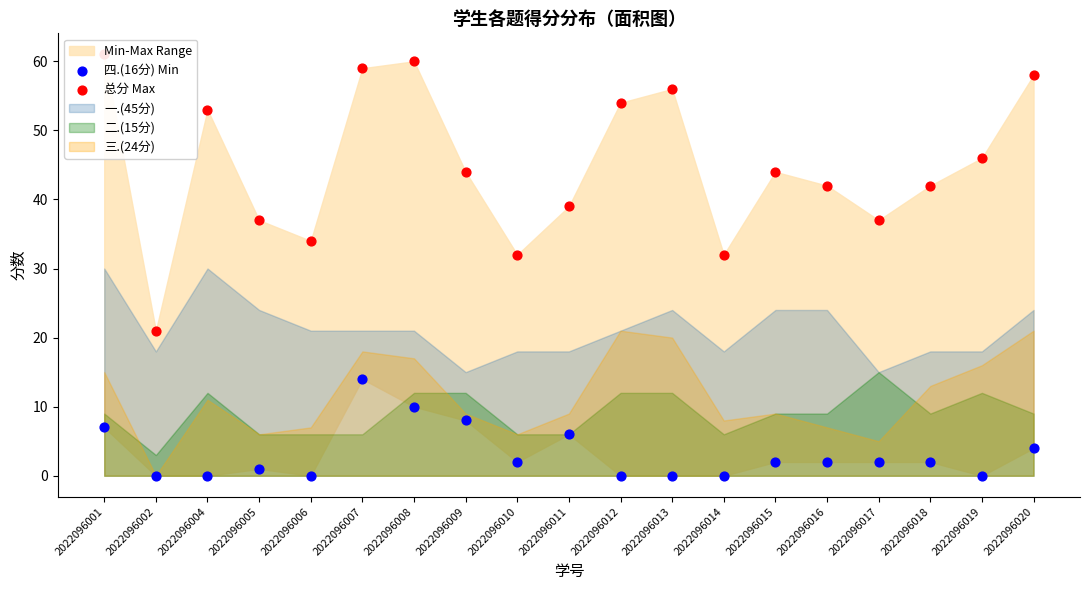

What is the total value across all series at 2022096017?

39